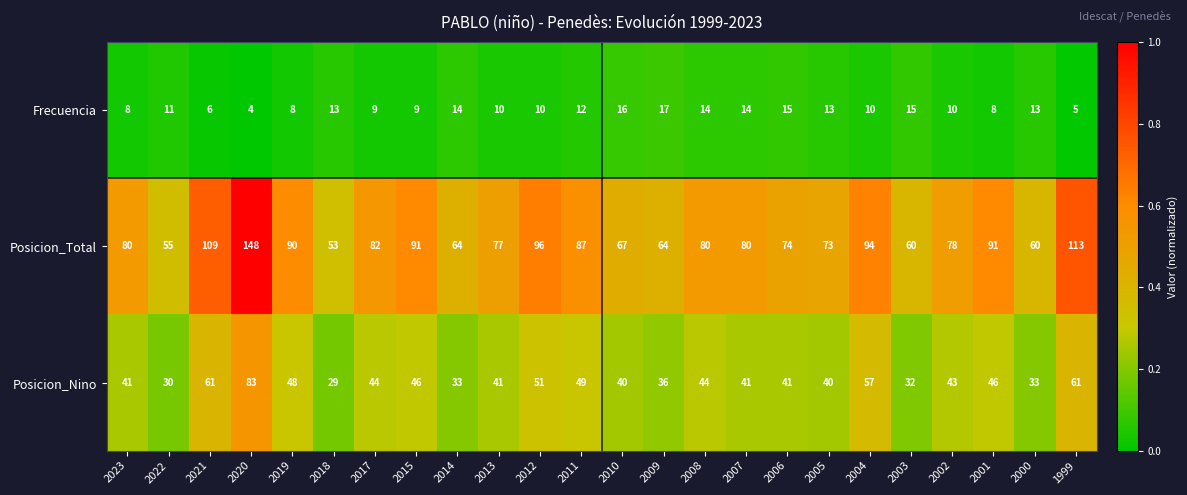

Which series has the widest spread of values?

Posicion_Total